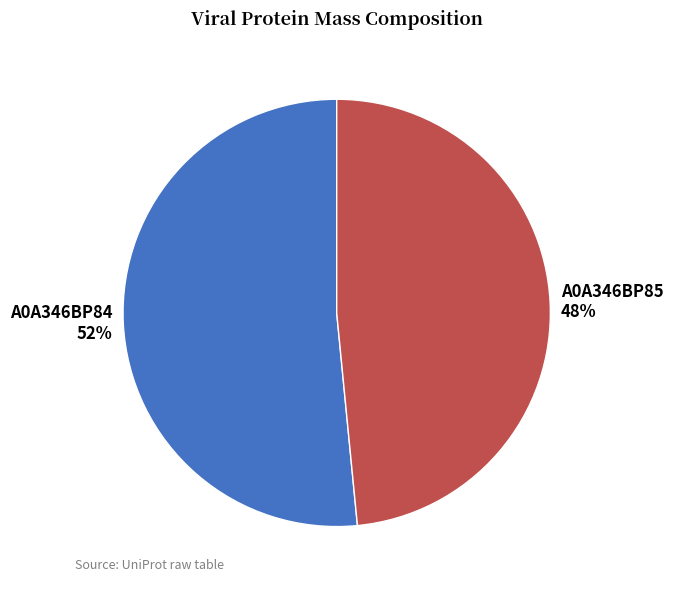

Which has a higher value, A0A346BP85 or A0A346BP84?

A0A346BP84